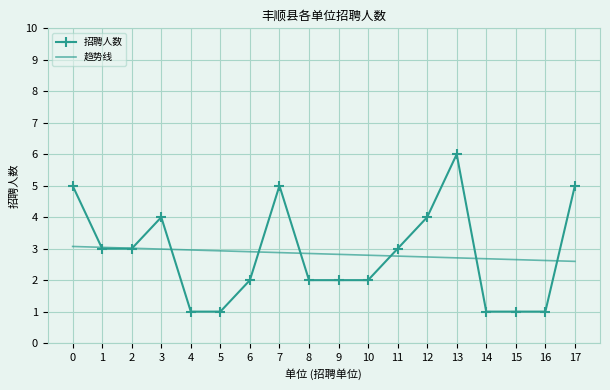

What is the spread (max minus min) of values at 0?

1.9